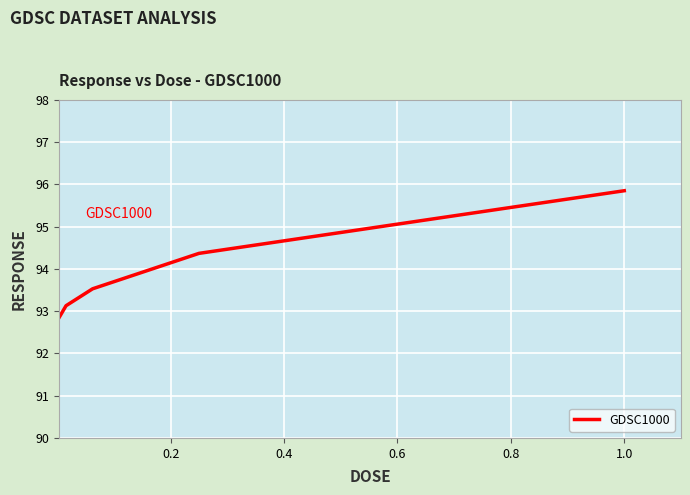

What is the minimum value shown in the chart?

92.9